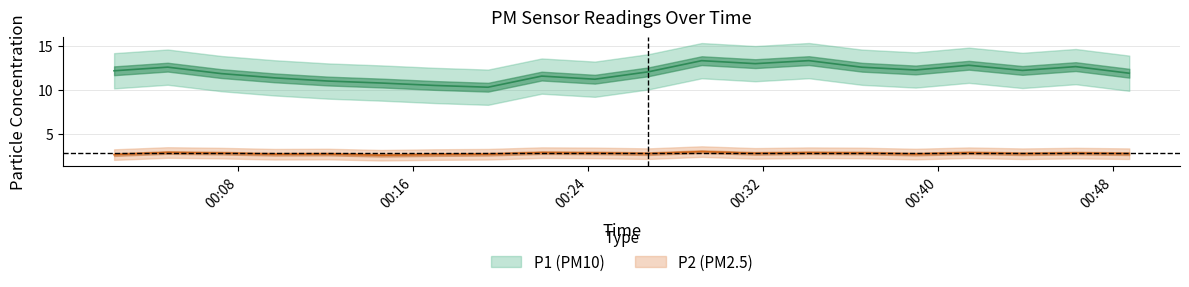

How many interior local valleys does the P1 series have?

7